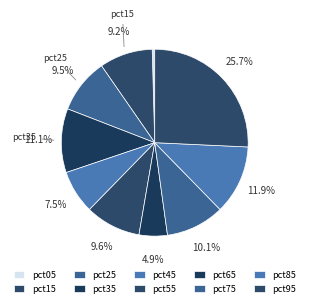

What percentage is NOT represented by pct05?

99.6%